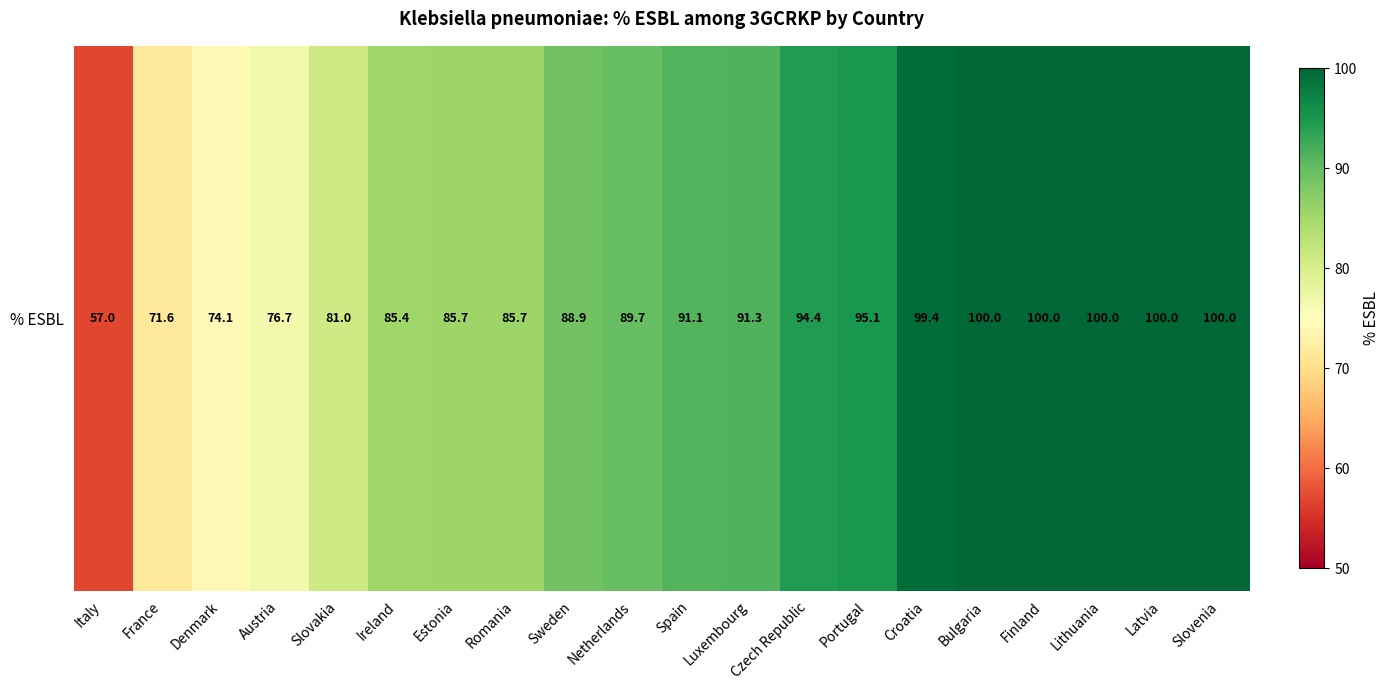

Reading left to right, extract all data points from this chart.

57.0	71.6	74.1	76.7	81.0	85.4	85.7	85.7	88.9	89.7	91.1	91.3	94.4	95.1	99.4	100.0	100.0	100.0	100.0	100.0